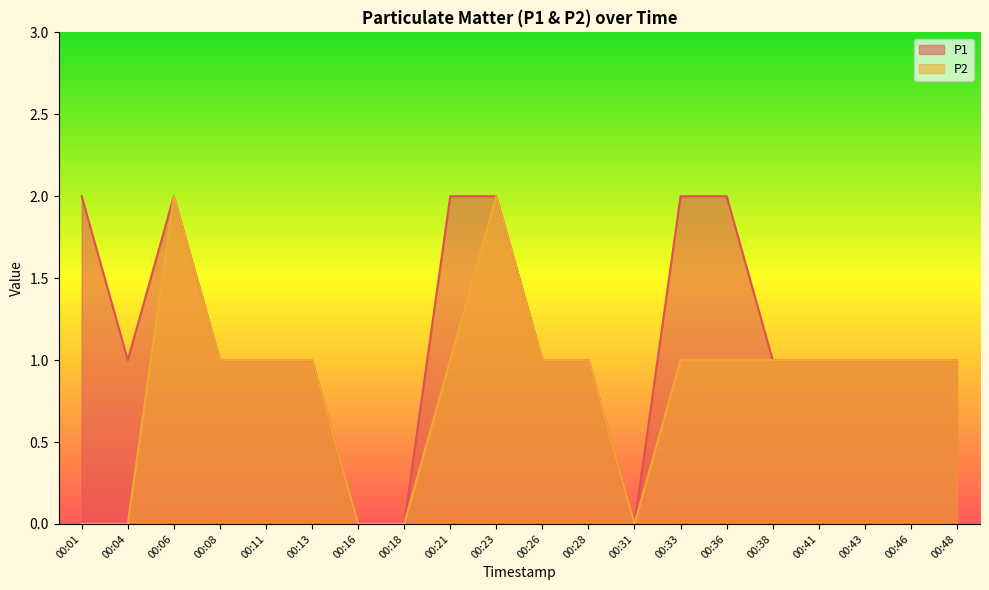

Reading right to left, list all the values displayed in this chart.

P1: 00:48=1	00:46=1	00:43=1	00:41=1	00:38=1	00:36=2	00:33=2	00:31=0	00:28=1	00:26=1	00:23=2	00:21=2	00:18=0	00:16=0	00:13=1	00:11=1	00:08=1	00:06=2	00:04=1	00:01=2
P2: 00:48=1	00:46=1	00:43=1	00:41=1	00:38=1	00:36=1	00:33=1	00:31=0	00:28=1	00:26=1	00:23=2	00:21=1	00:18=0	00:16=0	00:13=1	00:11=1	00:08=1	00:06=2	00:04=0	00:01=0